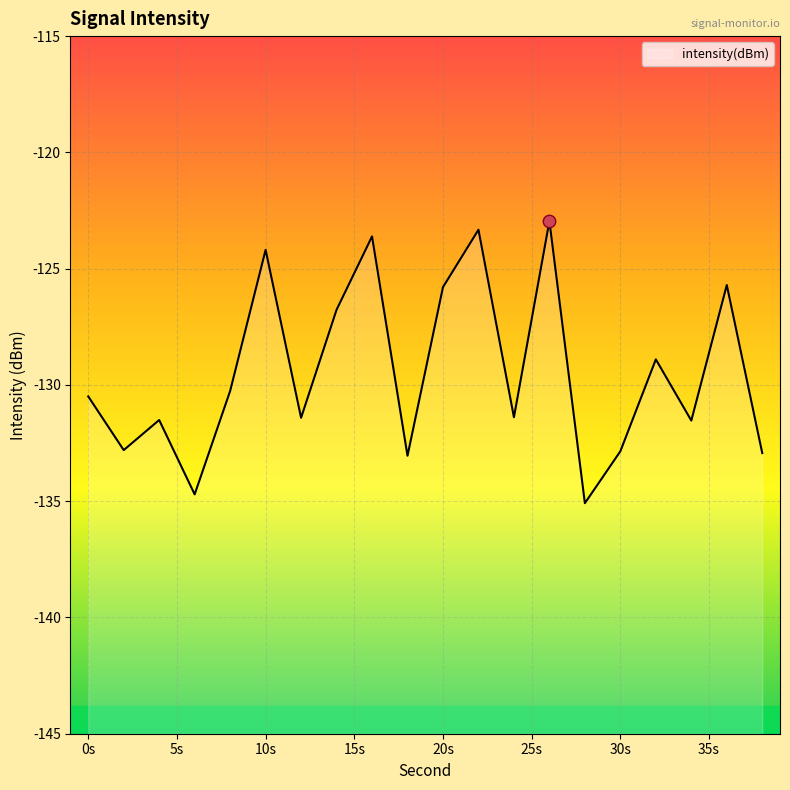

Between 14 and 20, which is larger?

20